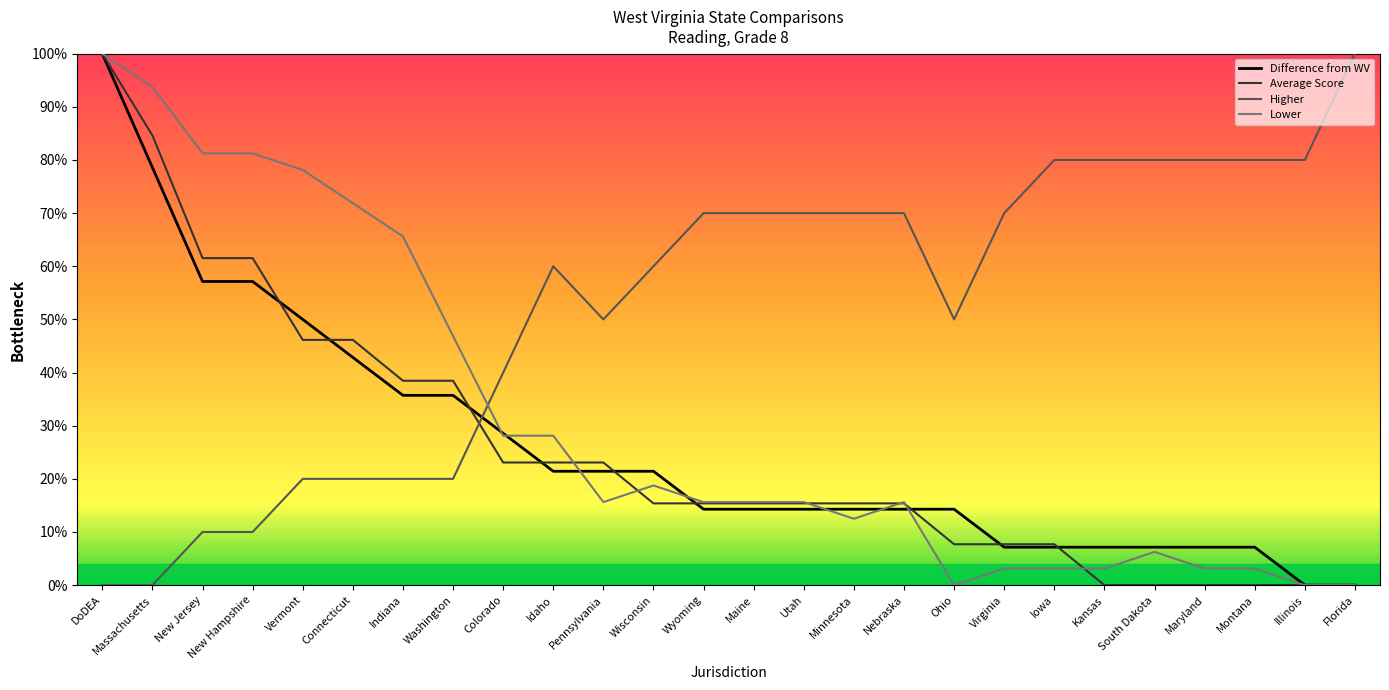

True or false: Lower and Higher cross at least once.

True